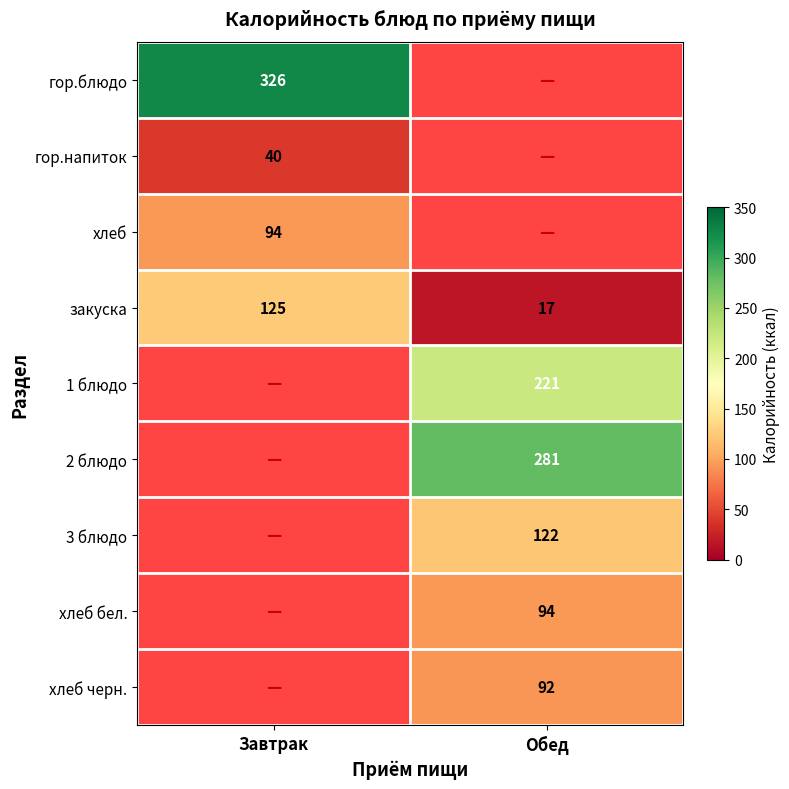

What is the difference between the highest and lowest values at Завтрак?

286.0